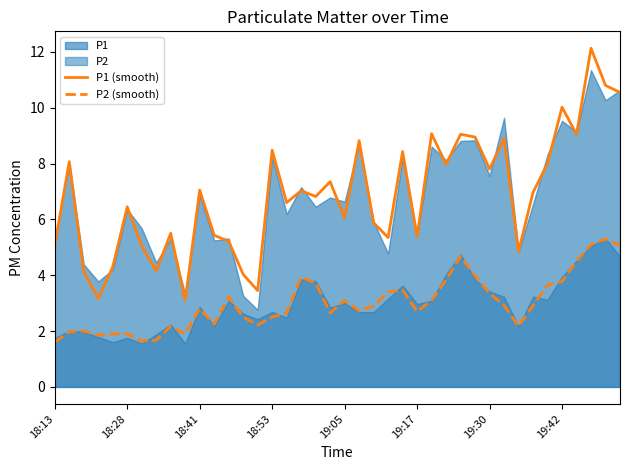

How many values in the P1 (smooth) series are below 6?

16